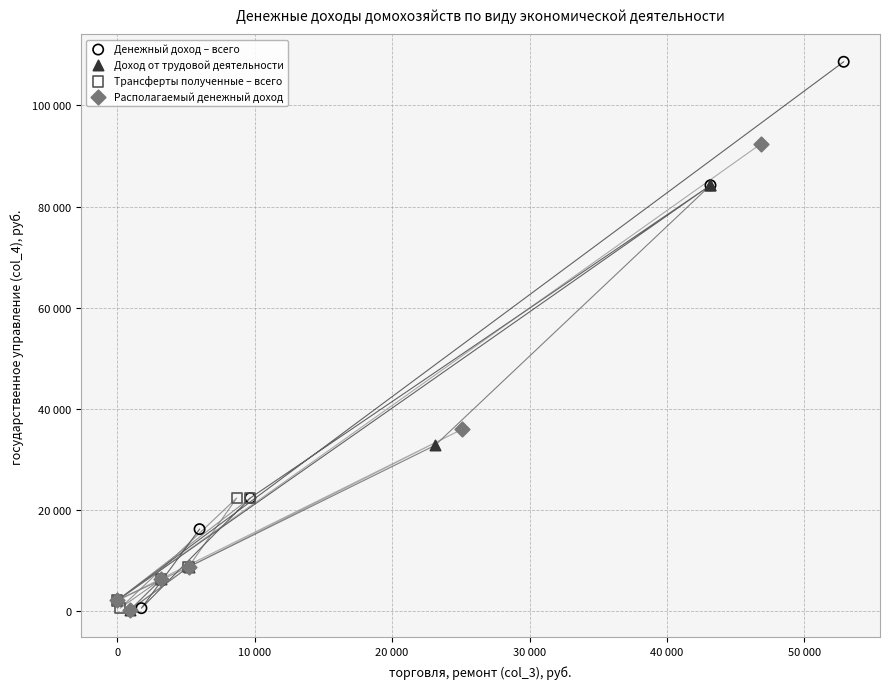

Which series has the widest spread of Y values?

Денежный доход – всего